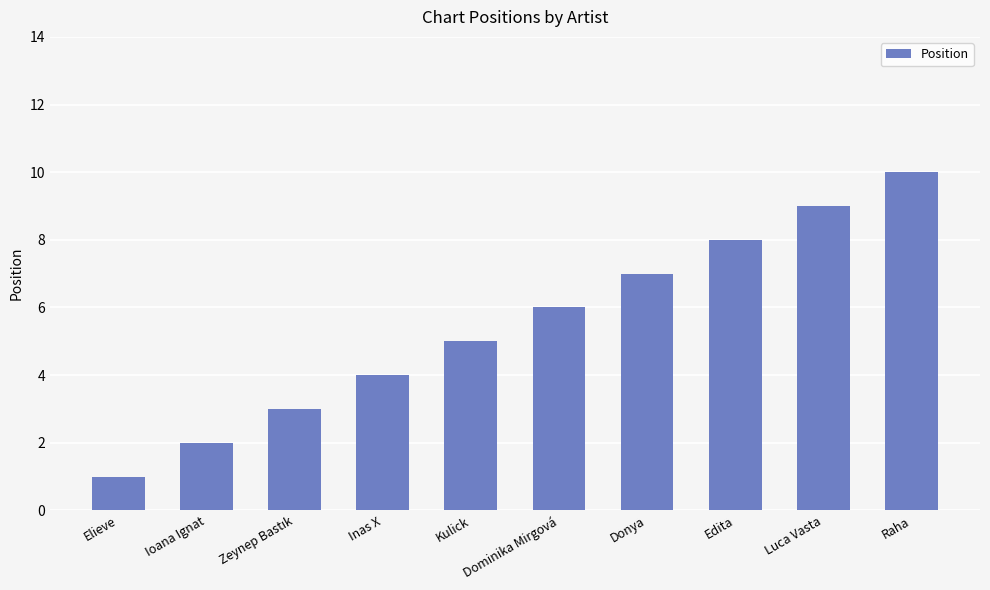

What is the change in value from Kulick to Donya?

+2